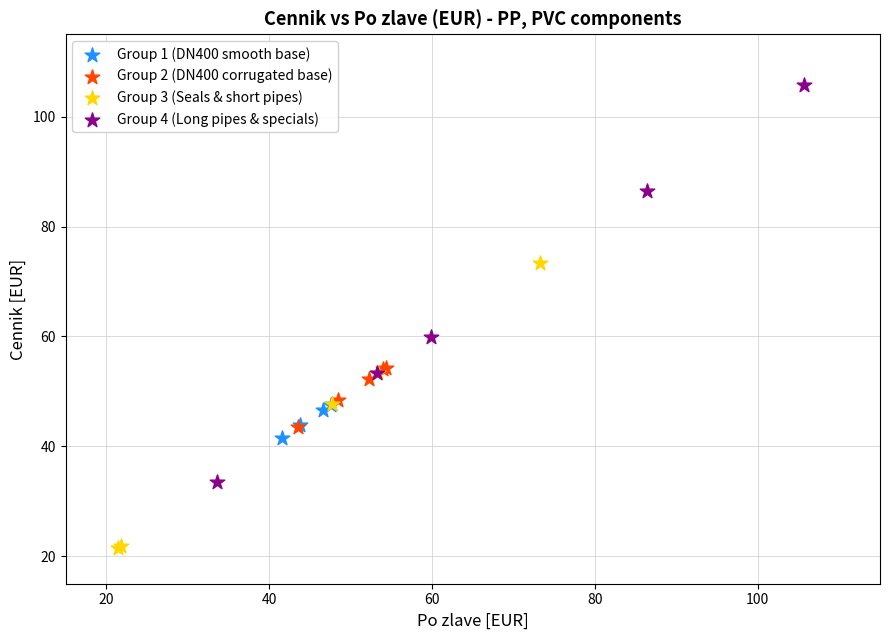

Which series has the widest spread of Y values?

Group 4 (Long pipes & specials)